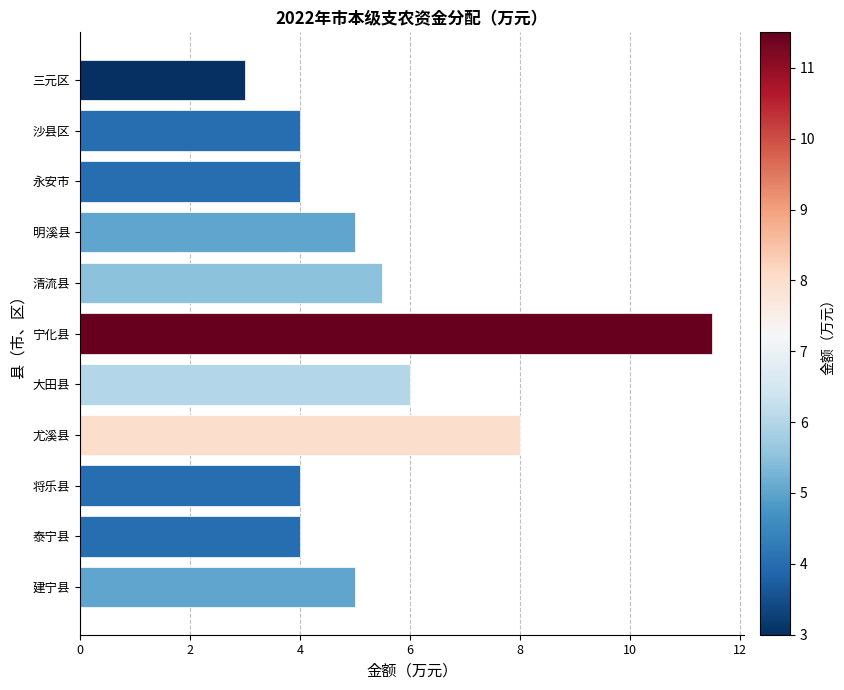

Which label corresponds to the largest value in the chart?

宁化县